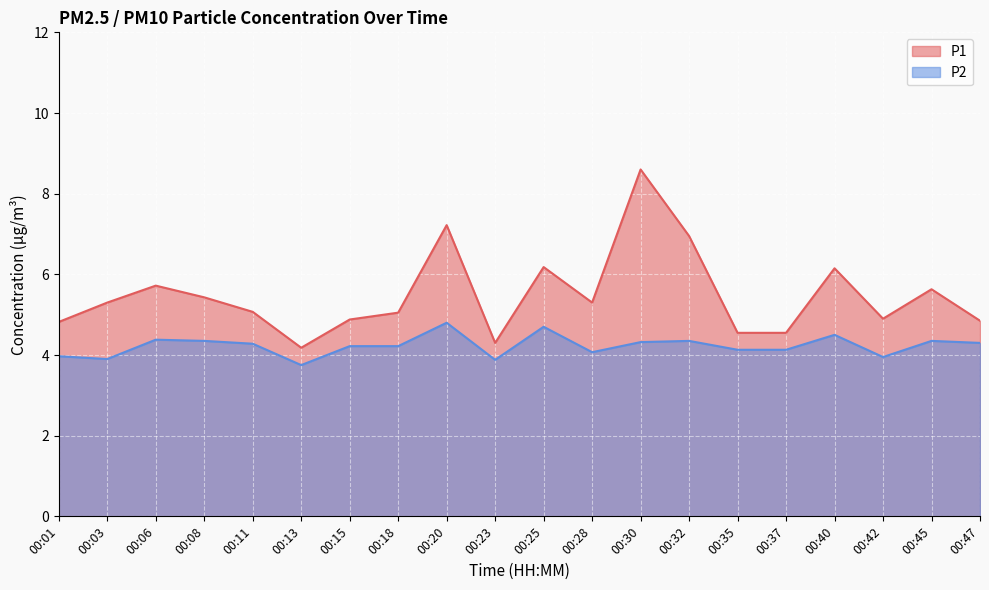

At how many categories does at least one series exceed 8?

1